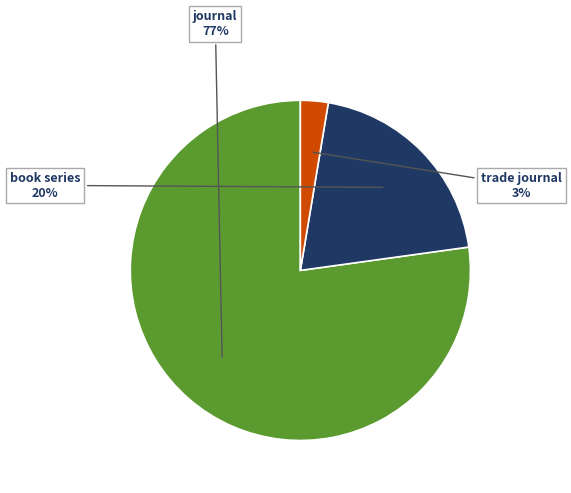

To the nearest percent, what is the combined percentage of trade journal and journal?

80%